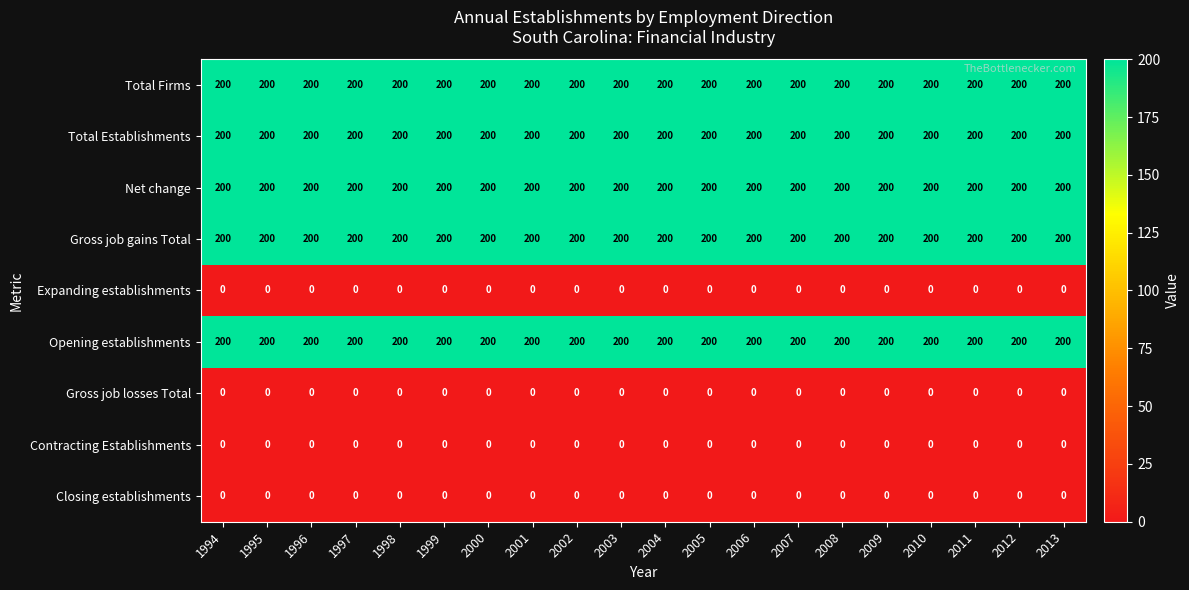

Is it true that Total Establishments equals 200 at 1995?

True